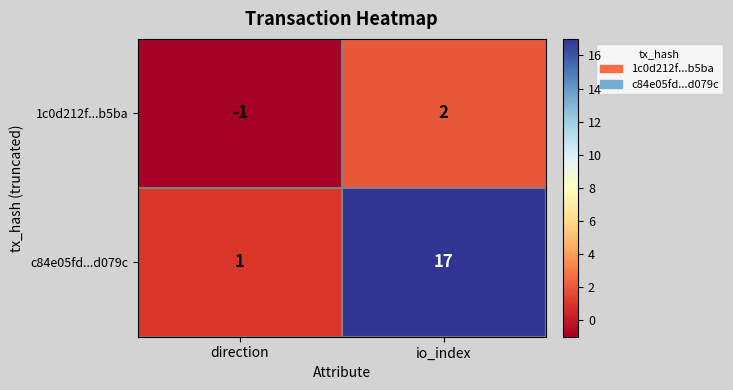

Reading left to right, extract all data points from this chart.

1c0d212f...b5ba: direction=-1	io_index=2
c84e05fd...d079c: direction=1	io_index=17